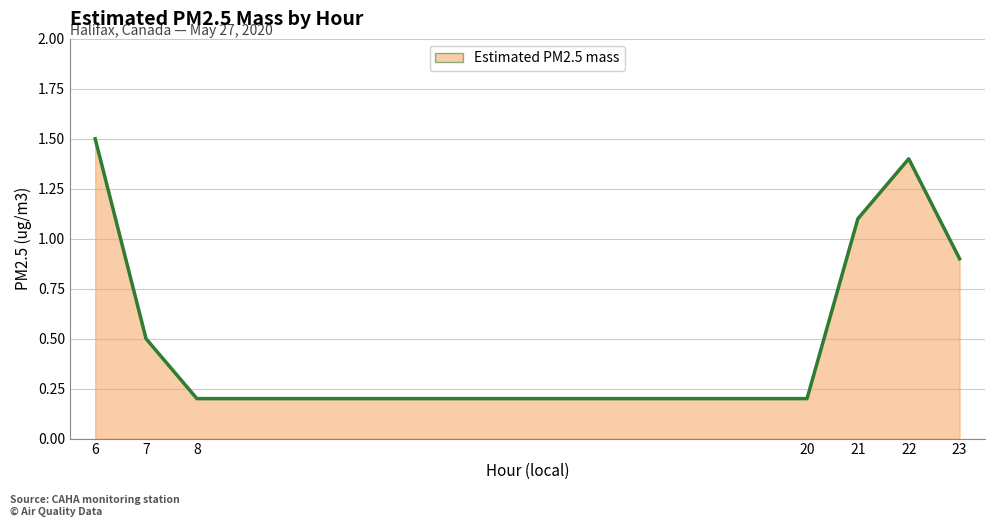

Reading right to left, transcribe all the data shown in this chart.

0.9	1.4	1.1	0.2	0.2	0.5	1.5